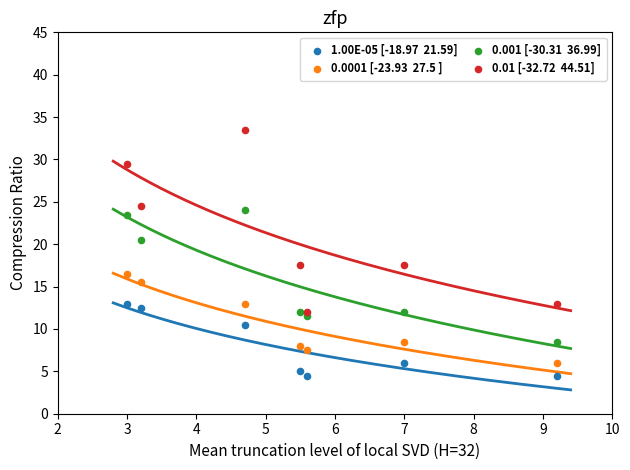

Across all data points, what is the range of Y values (max minus min)?

29.0